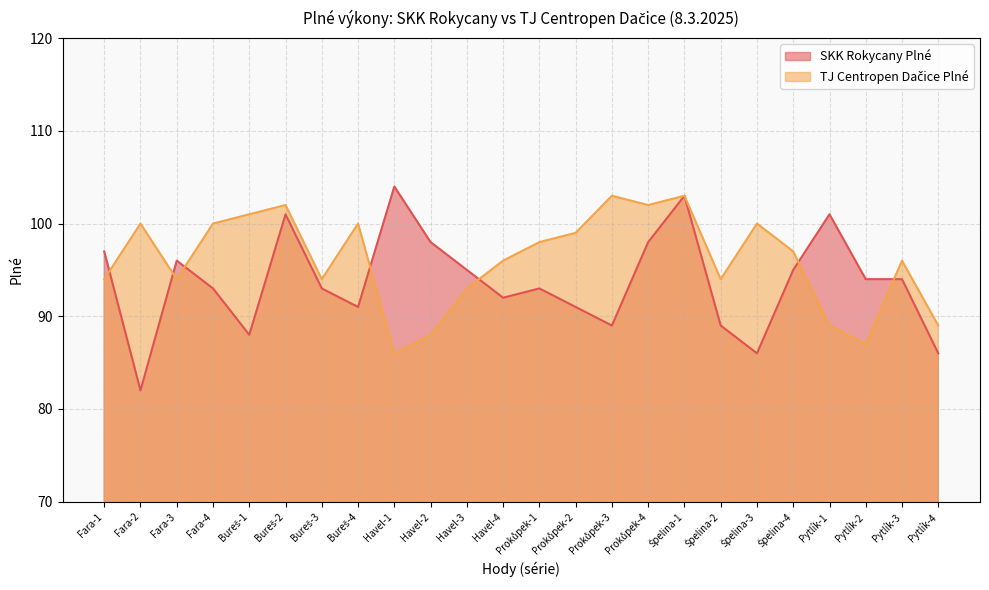

Where does the TJ Centropen Dačice Plné series first go above 97?

Fara-2